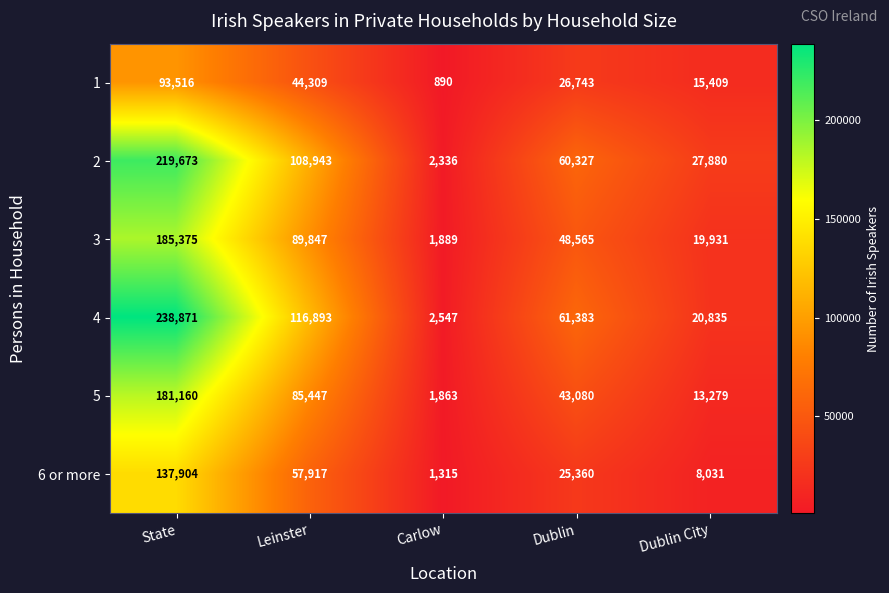

The value of 2 at Dublin City is 44546. True or false?

False